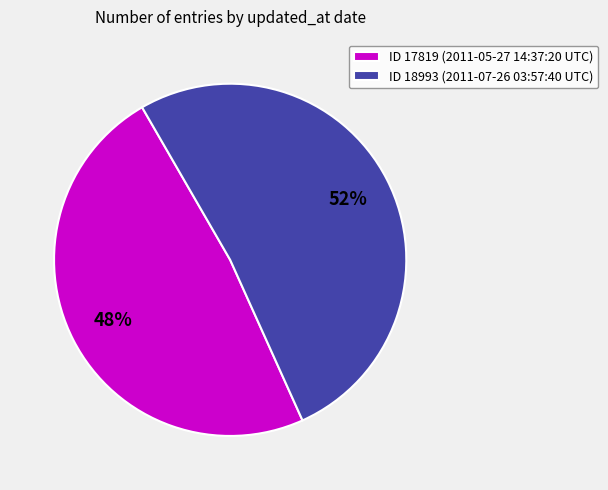

How many segments does this pie chart have?

2